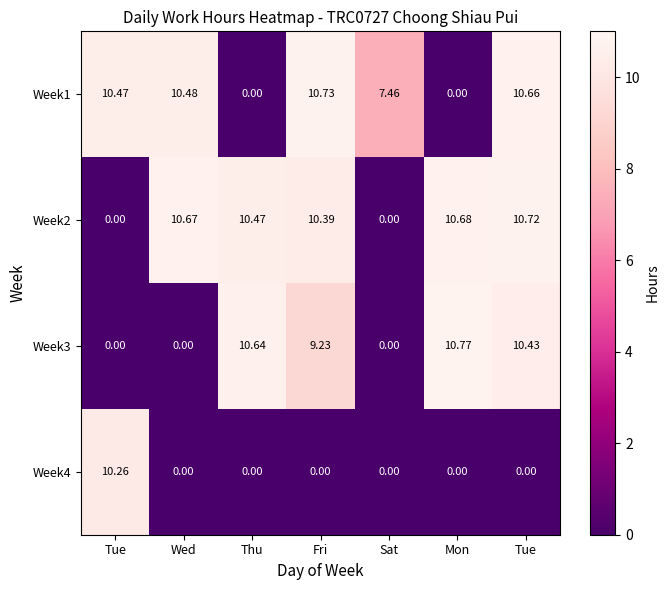

How many categories are shown in the chart?

7